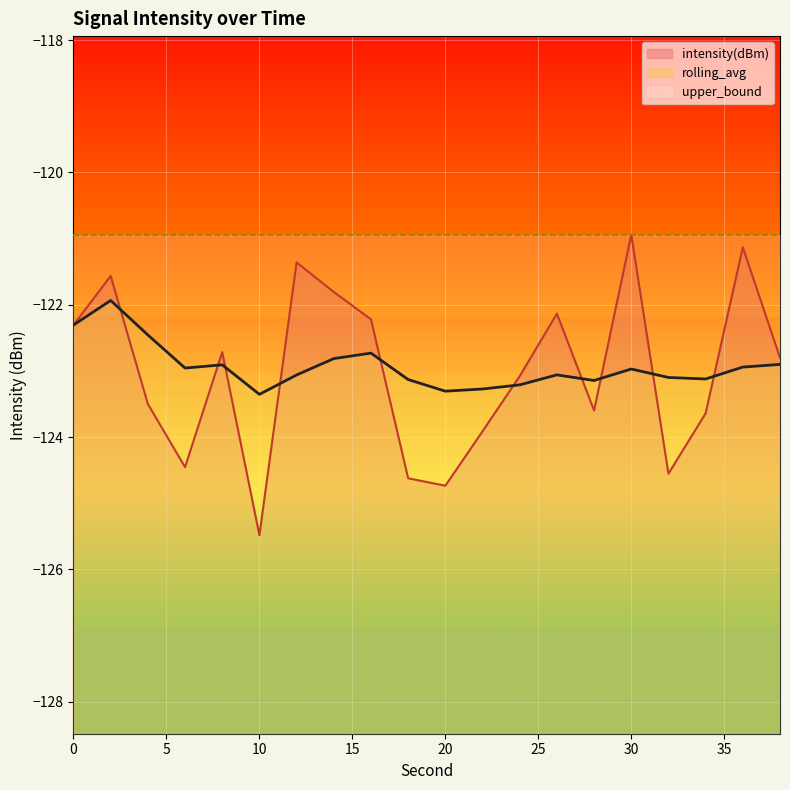

Reading right to left, extract all data points from this chart.

intensity(dBm): -122.8	-121.1	-123.6	-124.6	-120.9	-123.6	-122.1	-123.1	-123.9	-124.7	-124.6	-122.2	-121.8	-121.4	-125.5	-122.7	-124.5	-123.5	-121.6	-122.3
rolling_avg: -122.9	-122.9	-123.1	-123.1	-123.0	-123.1	-123.1	-123.2	-123.3	-123.3	-123.1	-122.7	-122.8	-123.1	-123.4	-122.9	-123.0	-122.5	-121.9	-122.3